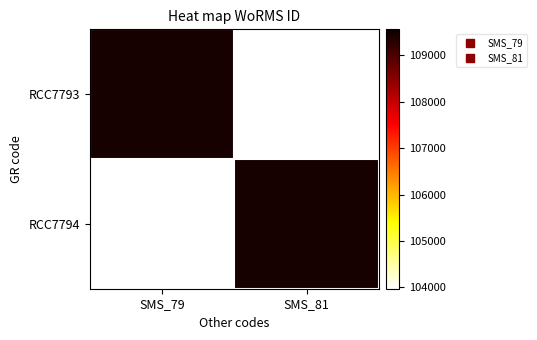

At SMS_79, list the series in order from smallest to largest.

RCC7794, RCC7793